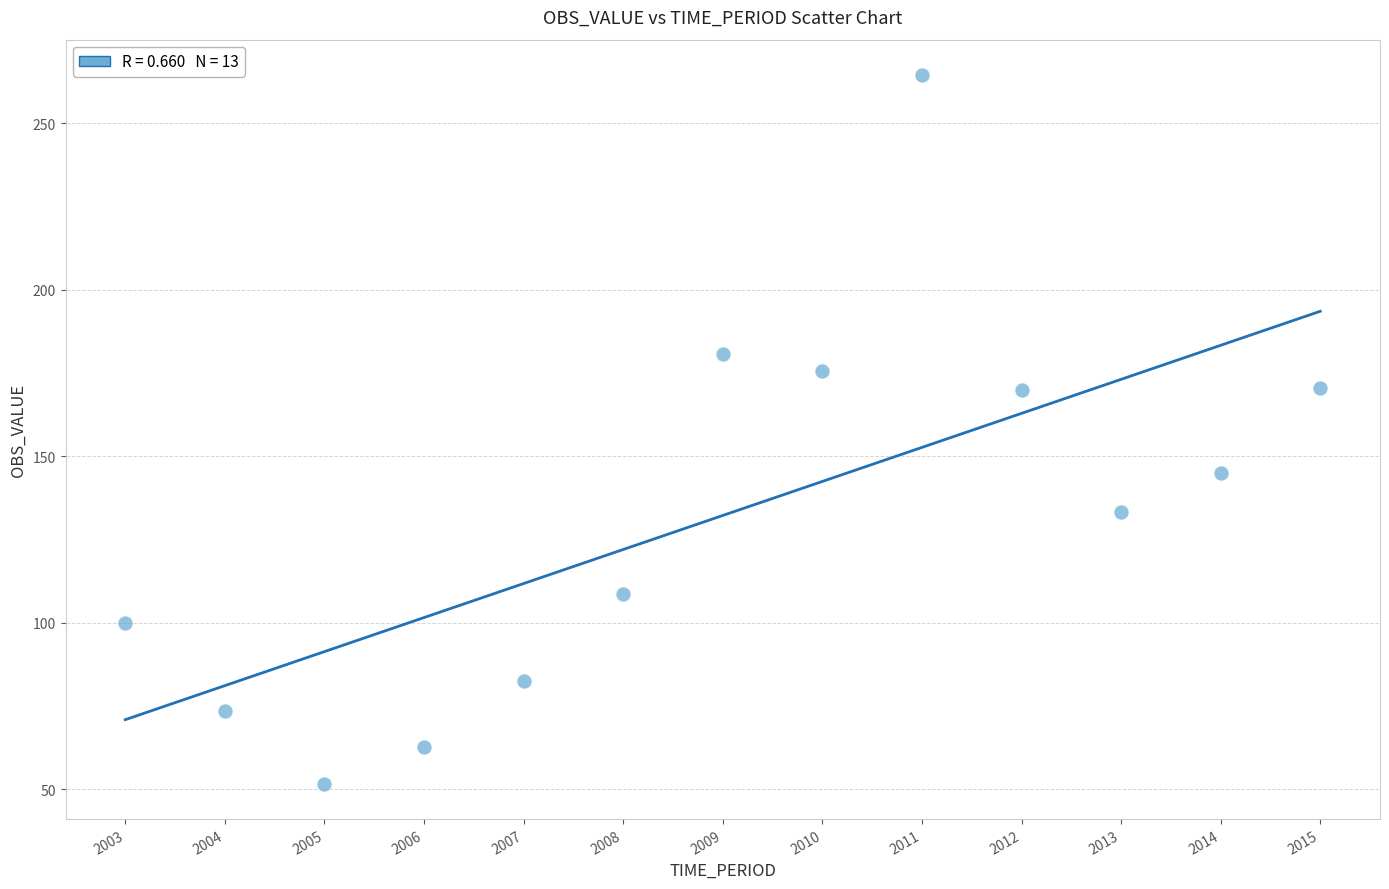

What is the range of X values (max minus min)?

12.0